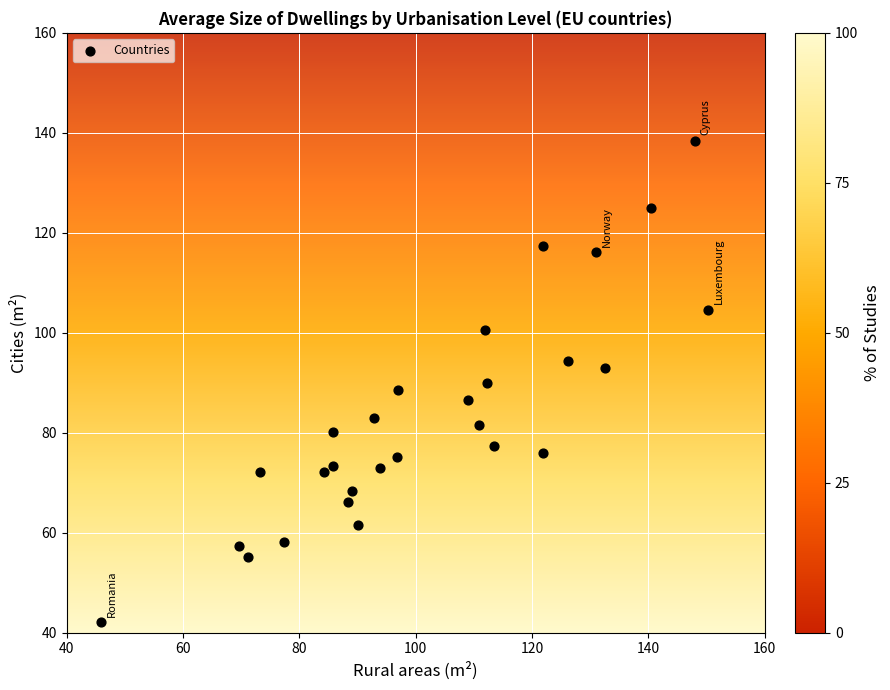

What is the range of Y values (max minus min)?

96.3